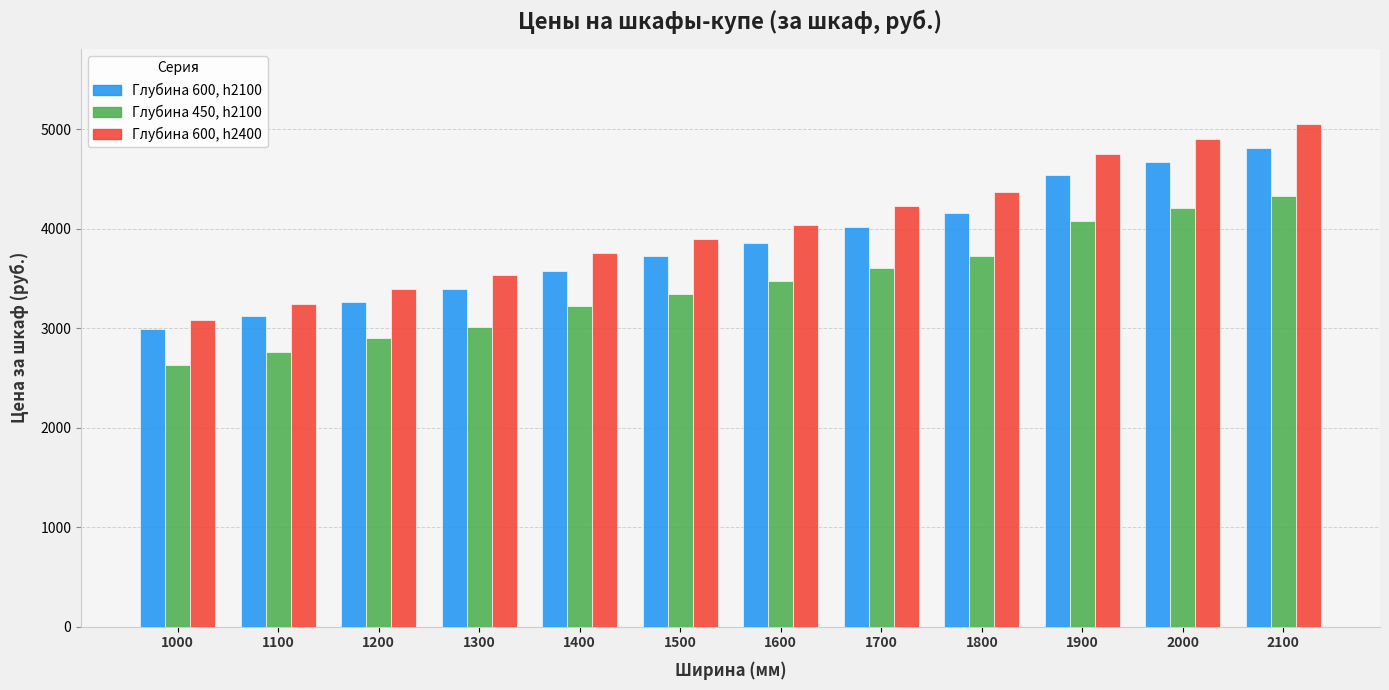

True or false: Глубина 450, h2100 has a value of 3011 at 1300.

True